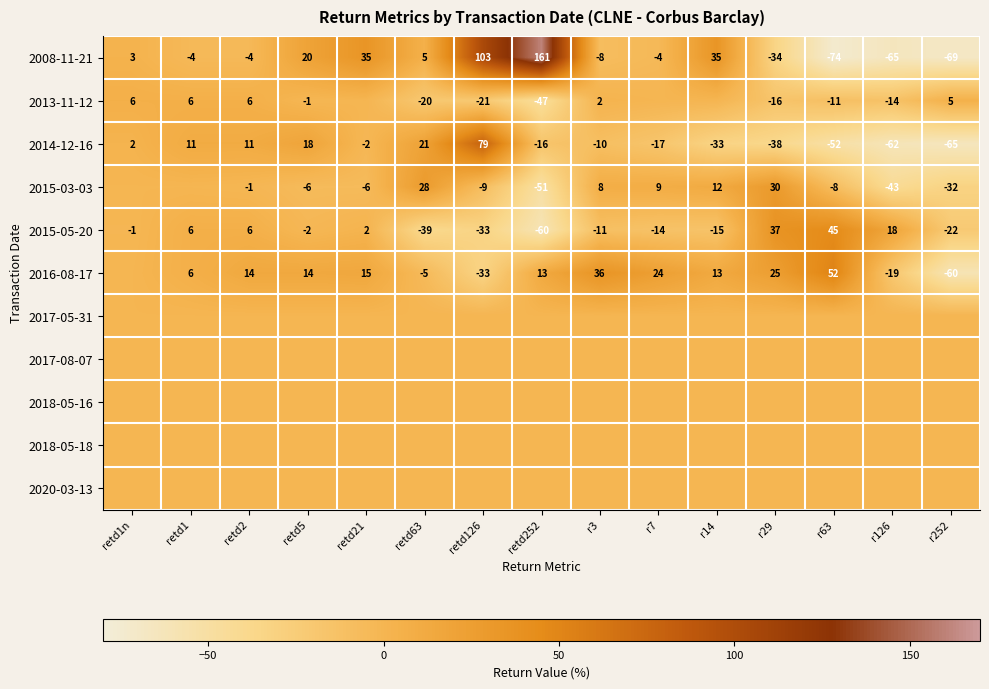

What is the lowest value of the 2008-11-21 series?

-74